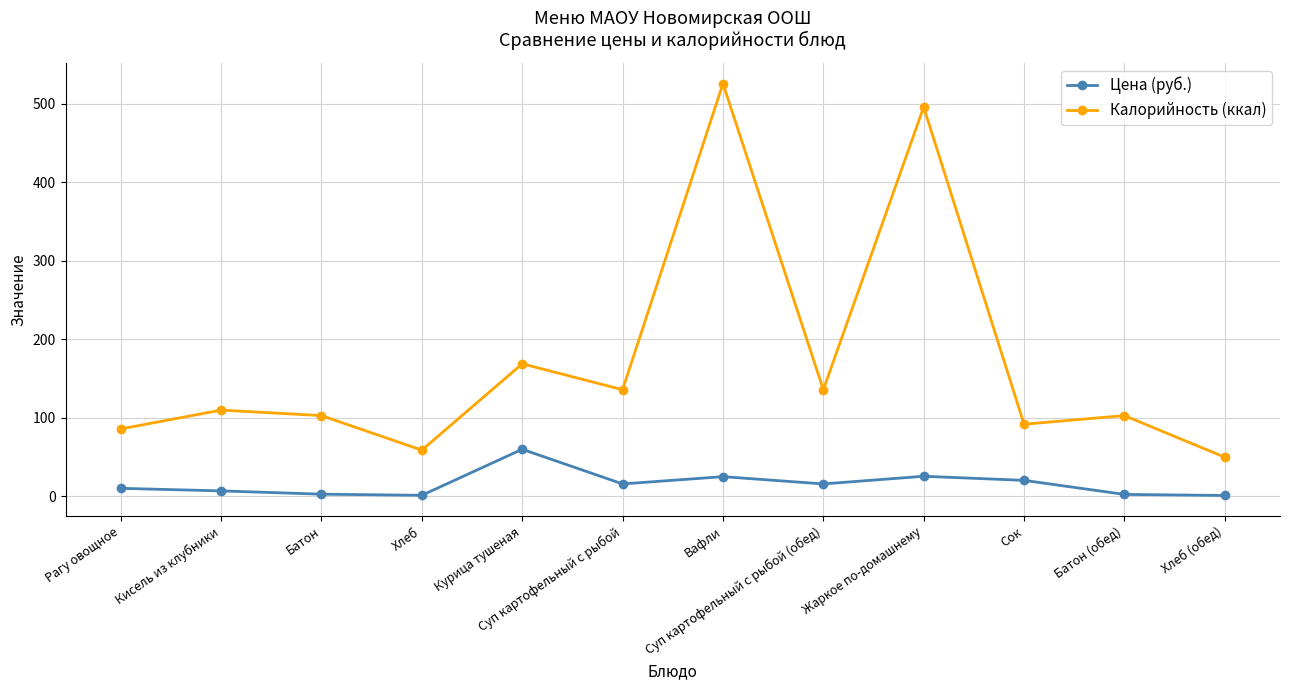

True or false: Цена (руб.) and Калорийность (ккал) intersect in this chart.

False